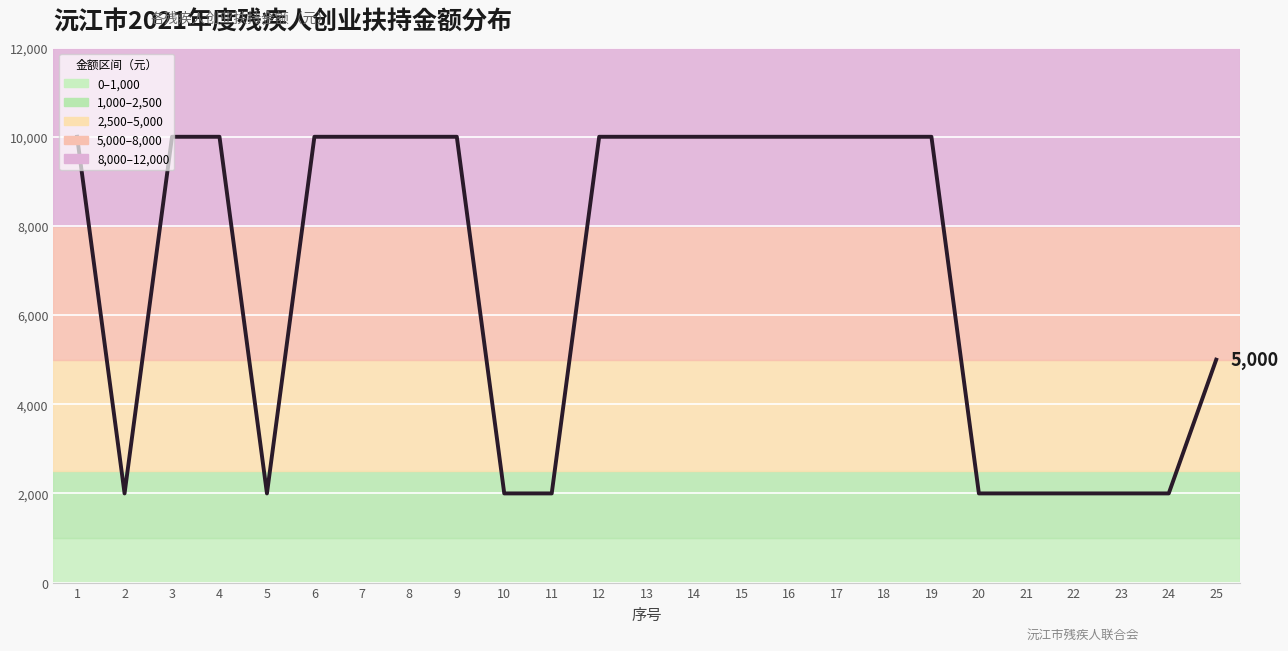

The chart shows a value of 10000 at 16. True or false?

True